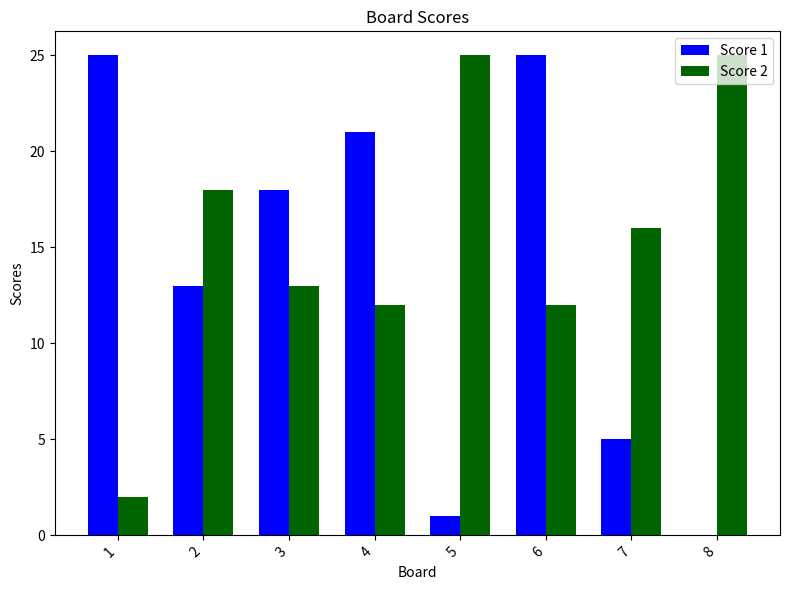

What is the greatest value displayed?

25